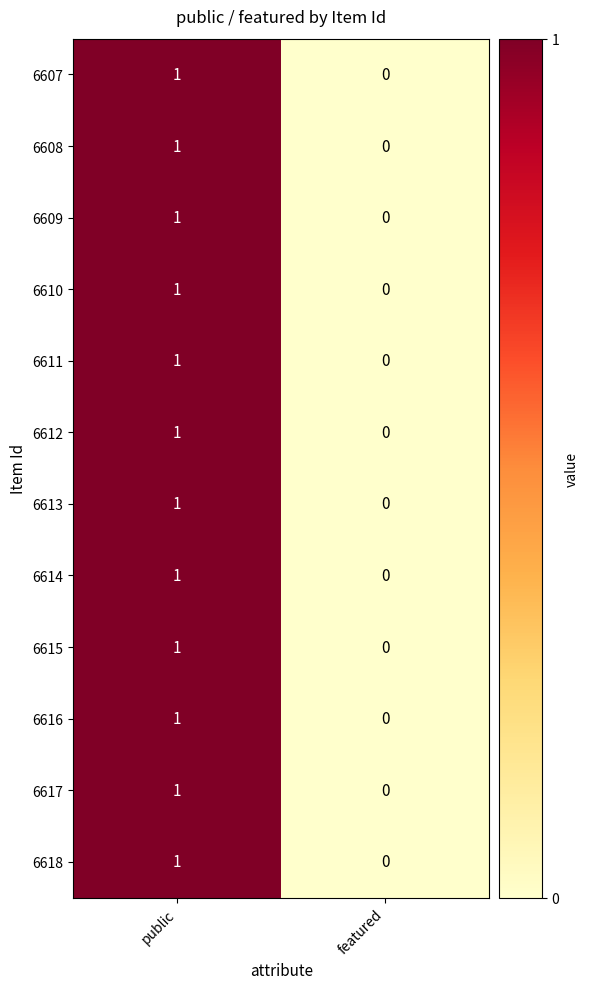

At which label is 6607 closest to 0?

featured